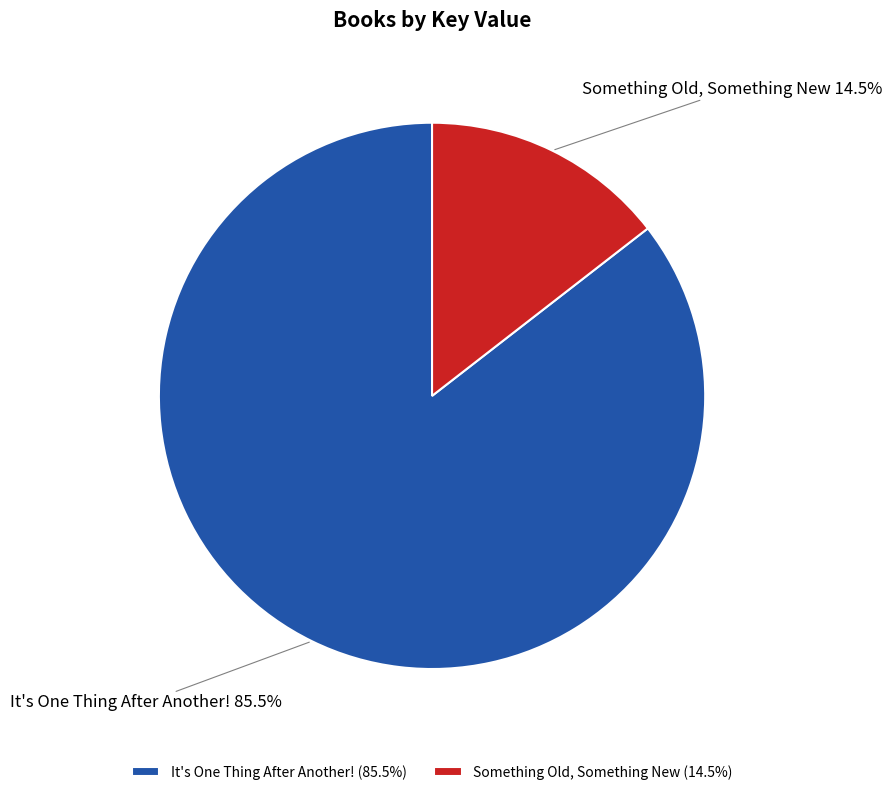

Does Something Old, Something New account for over 50% of the chart?

No